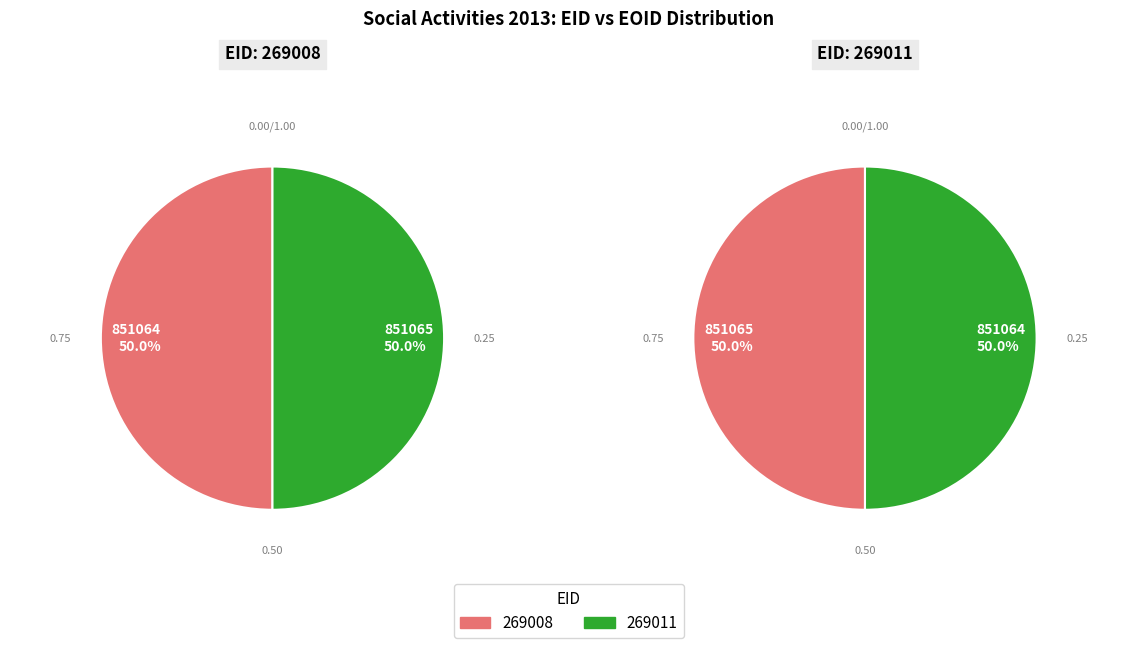

Which slice is the smallest?

269008